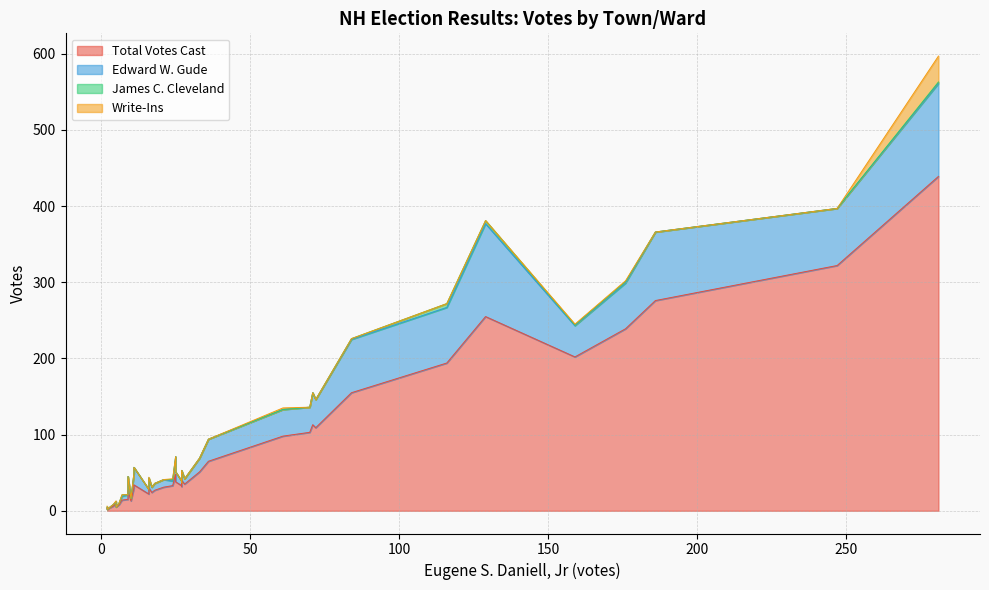

What are all the series names shown in the legend?

Total Votes Cast, Edward W. Gude, James C. Cleveland, Write-Ins